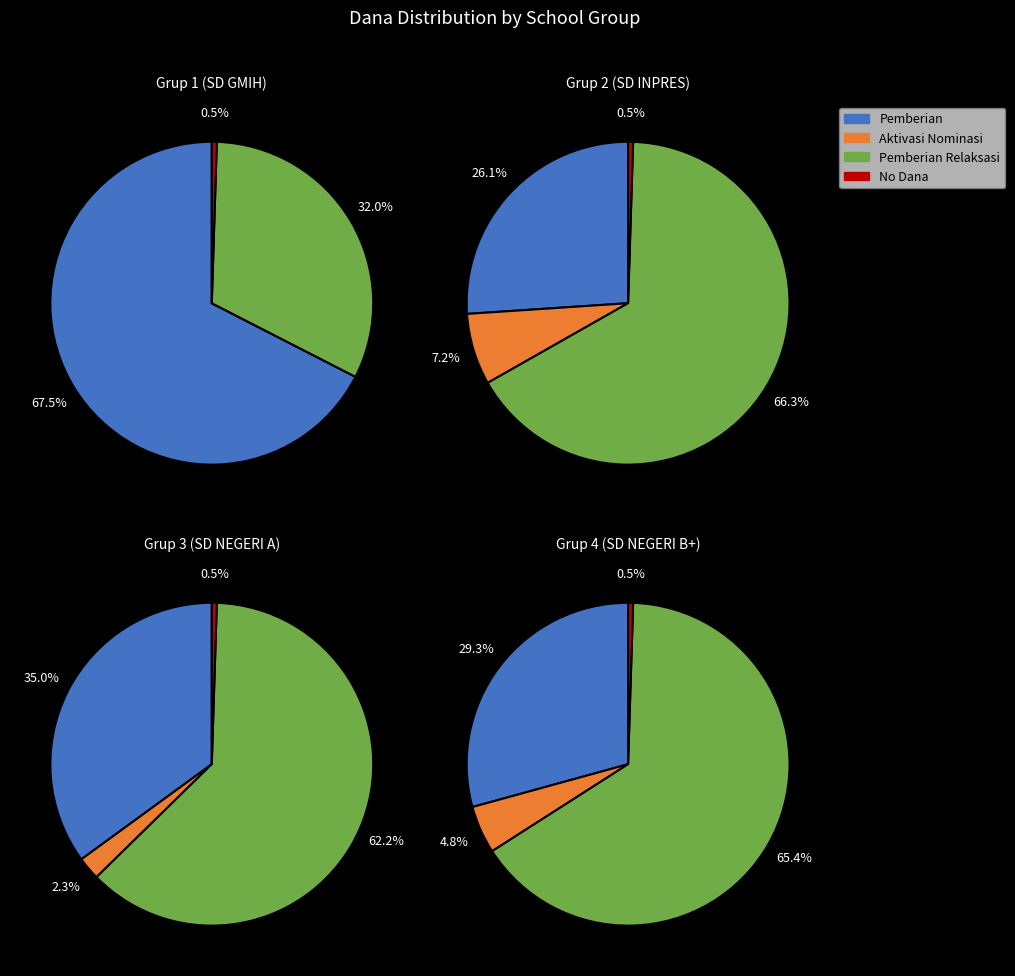

Do 10 and 13 together represent more than half of the pie?

No